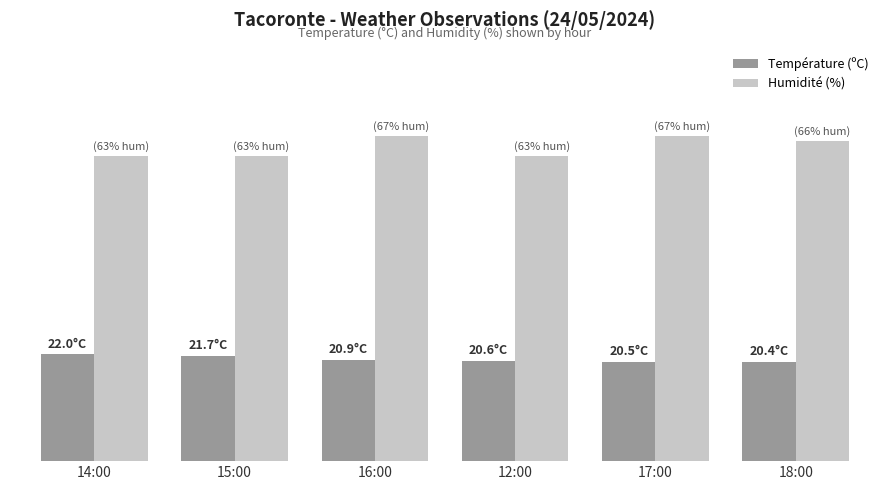

What are all the series names shown in the legend?

Température (ºC), Humidité (%)